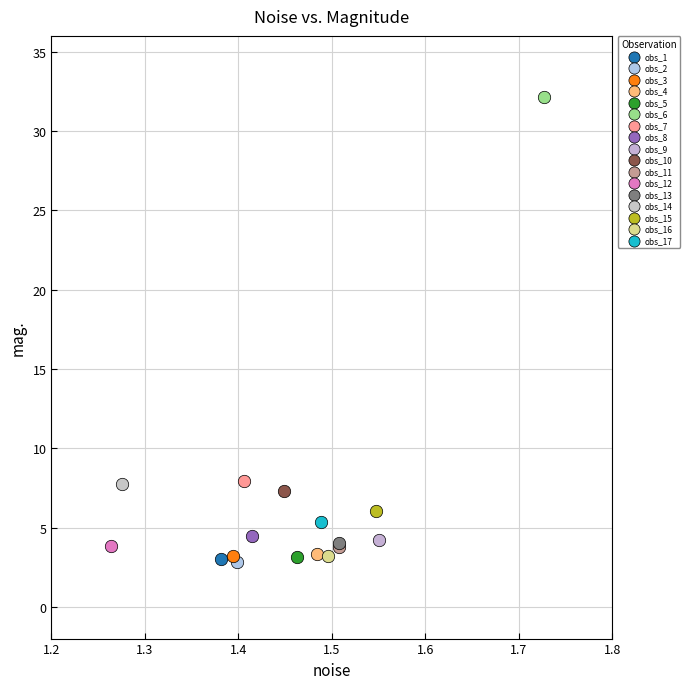

What are all the series names shown in the legend?

obs_1, obs_2, obs_3, obs_4, obs_5, obs_6, obs_7, obs_8, obs_9, obs_10, obs_11, obs_12, obs_13, obs_14, obs_15, obs_16, obs_17